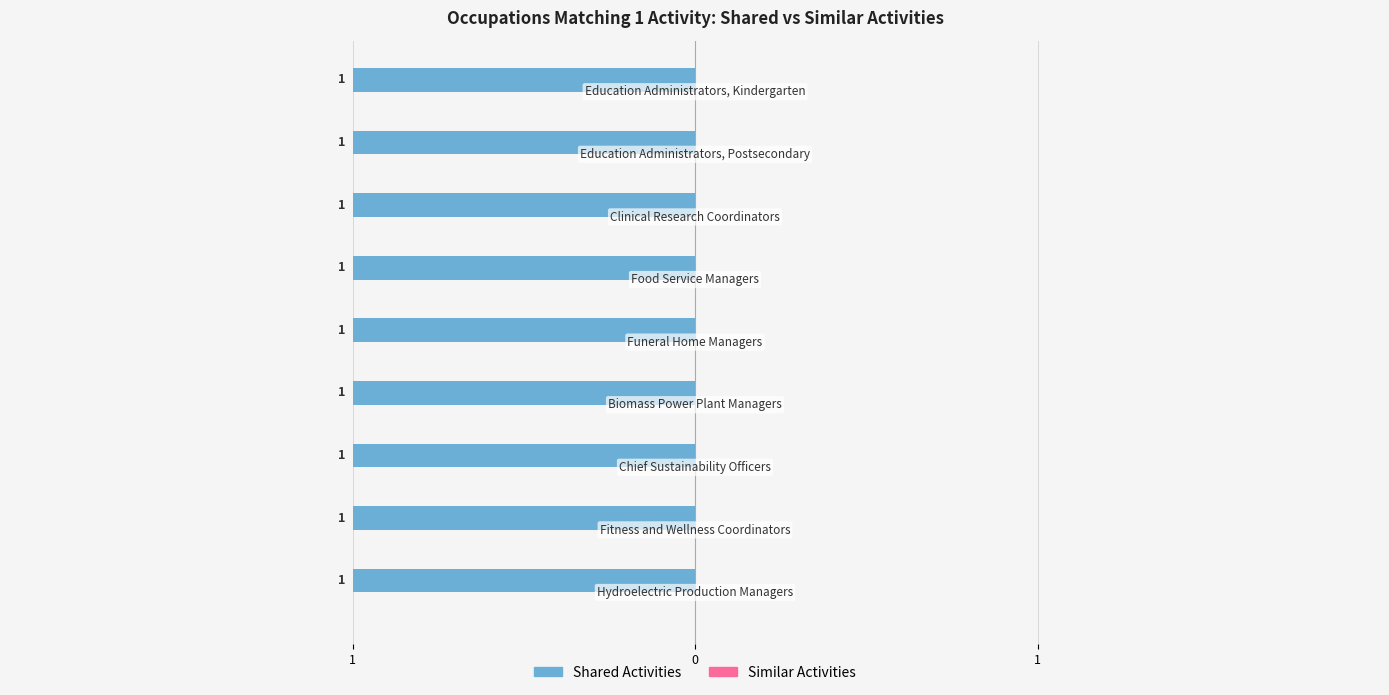

How many groups of bars are there?

9